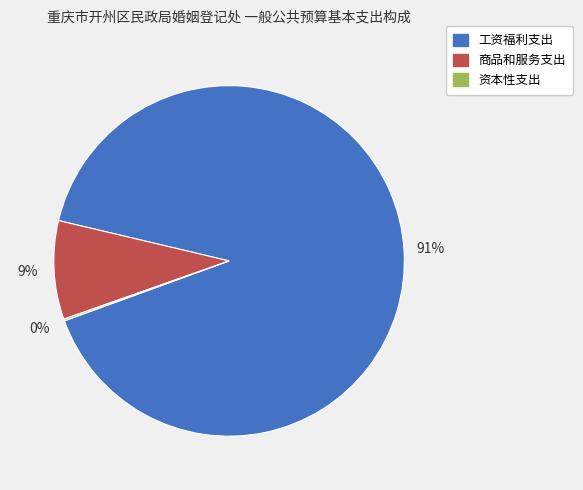

To the nearest percent, what portion does 工资福利支出 represent?

91%